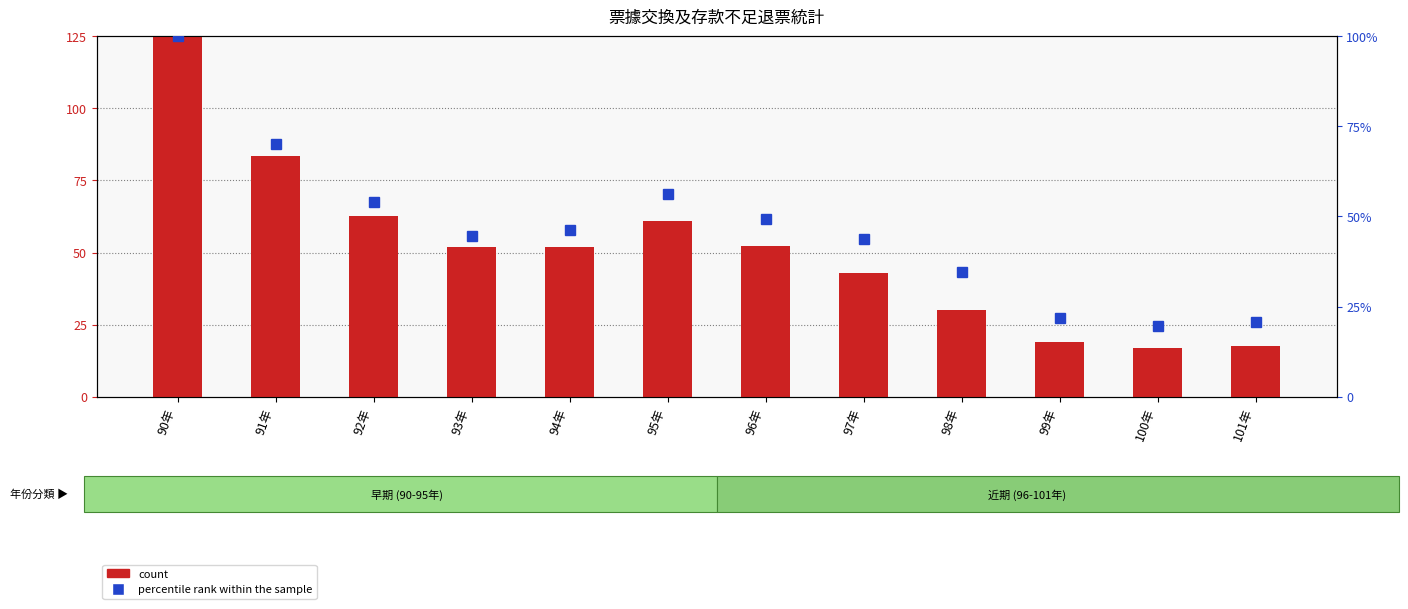

What are all the series names shown in the legend?

count, percentile rank within the sample